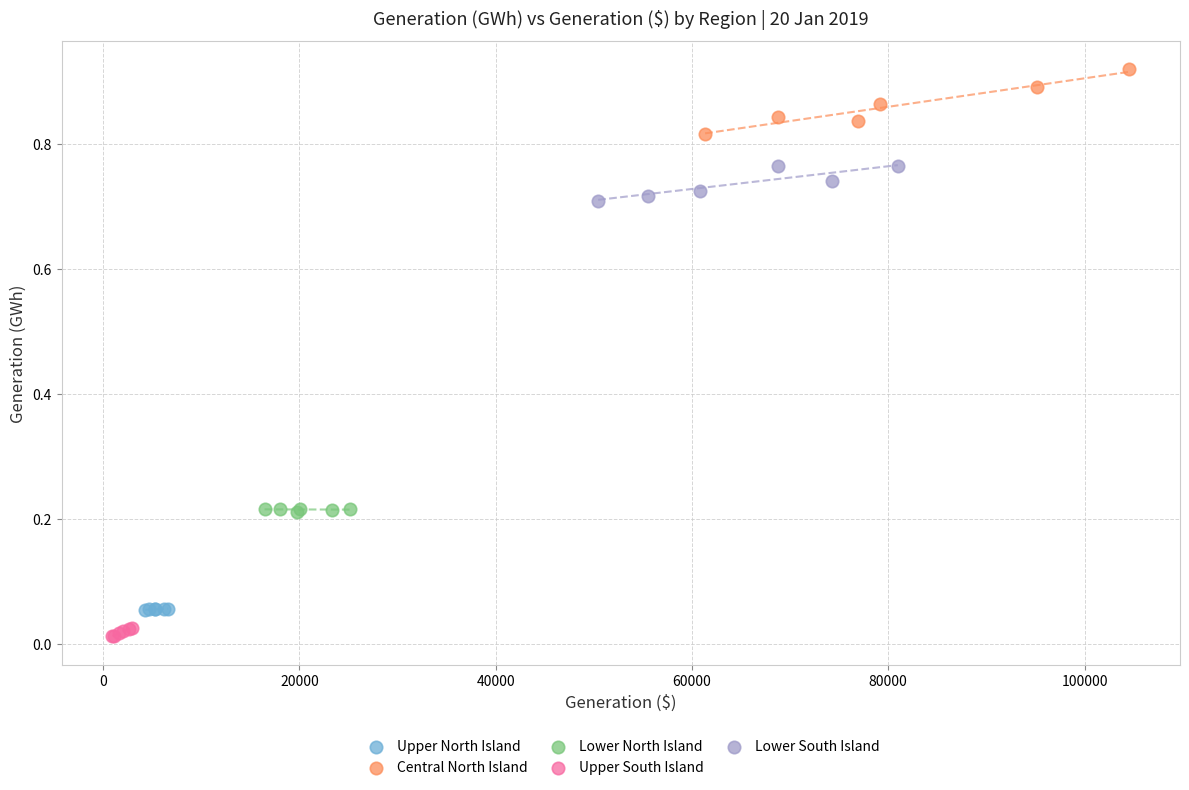

Which series contains the lowest Y value?

Upper South Island